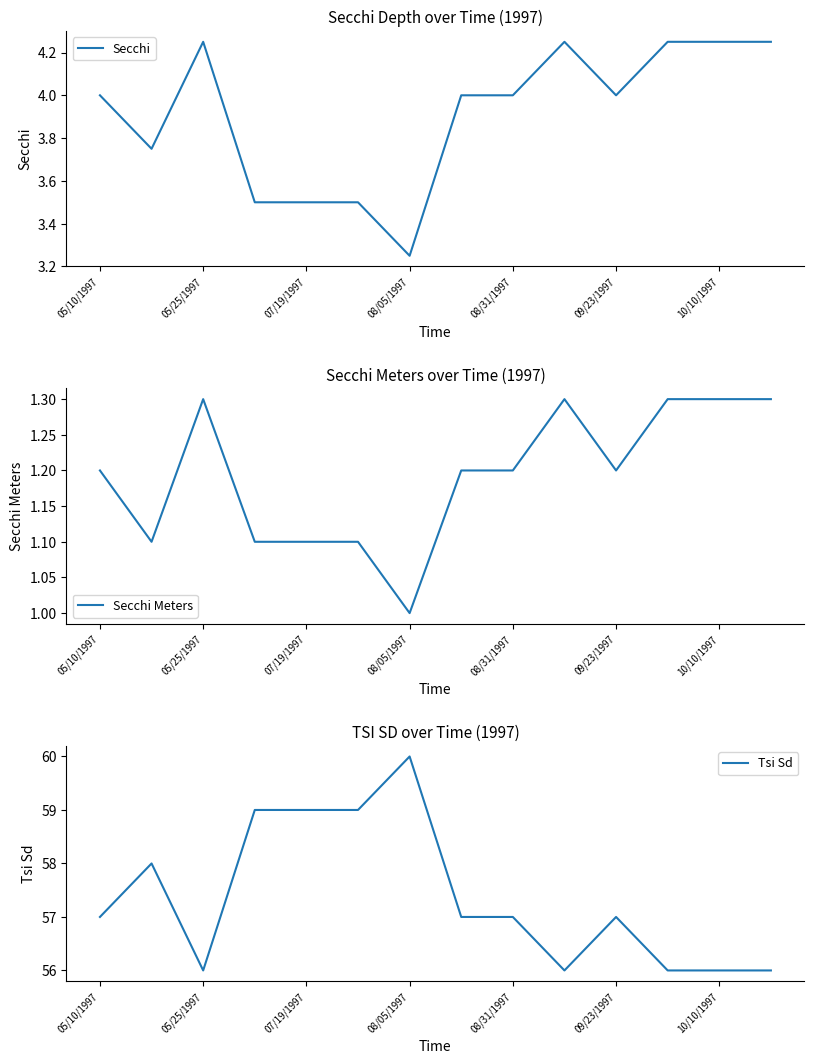

At which label is Secchi closest to 3?

08/05/1997